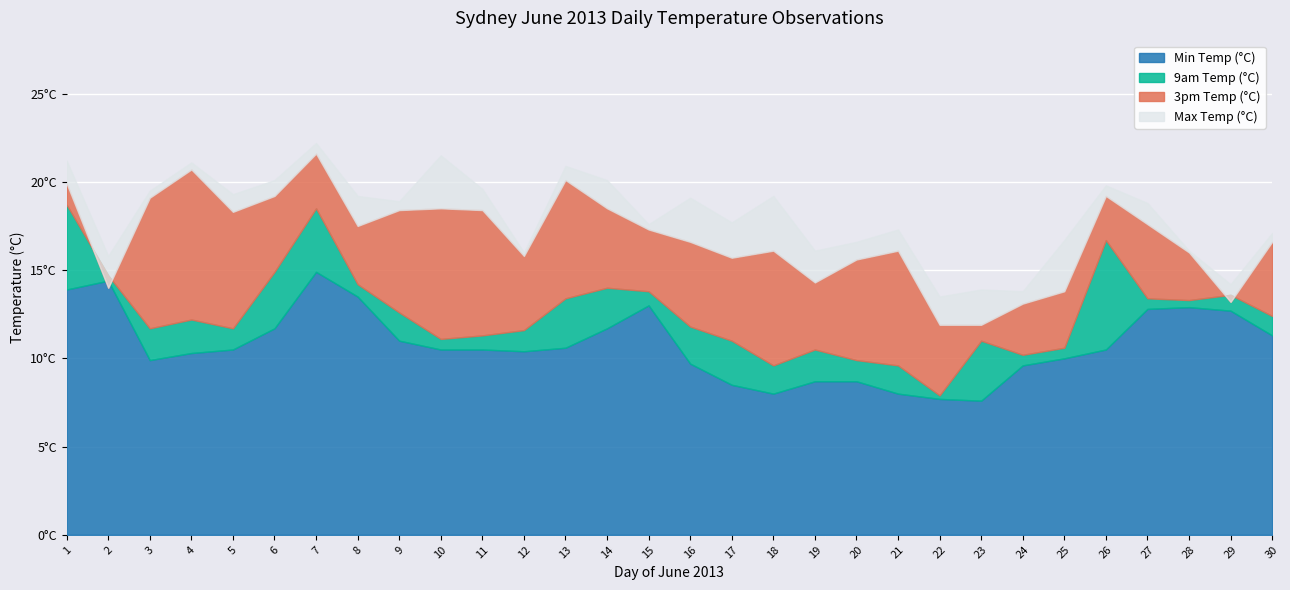

At which category is the sum across all series the highest?

7